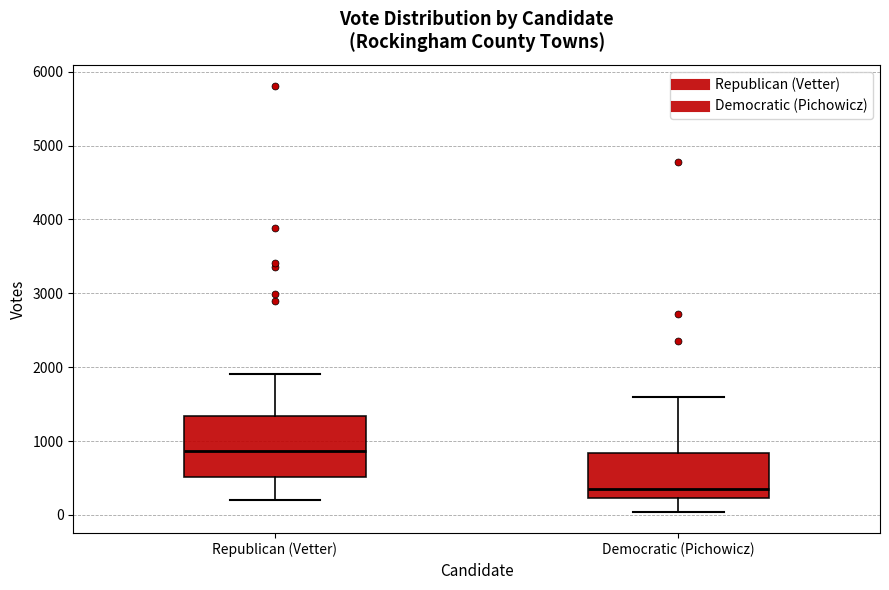

Reading left to right, read every box against the y-axis: the position of its median line, the range the box covers, and the ends of its whiskers. The values are not printed on the chart, so give them approximately, as read against the axis.

Republican (Vetter): median 900, box 500 to 1300, whiskers 200 to 1900
Democratic (Pichowicz): median 300, box 200 to 800, whiskers 0 to 1600